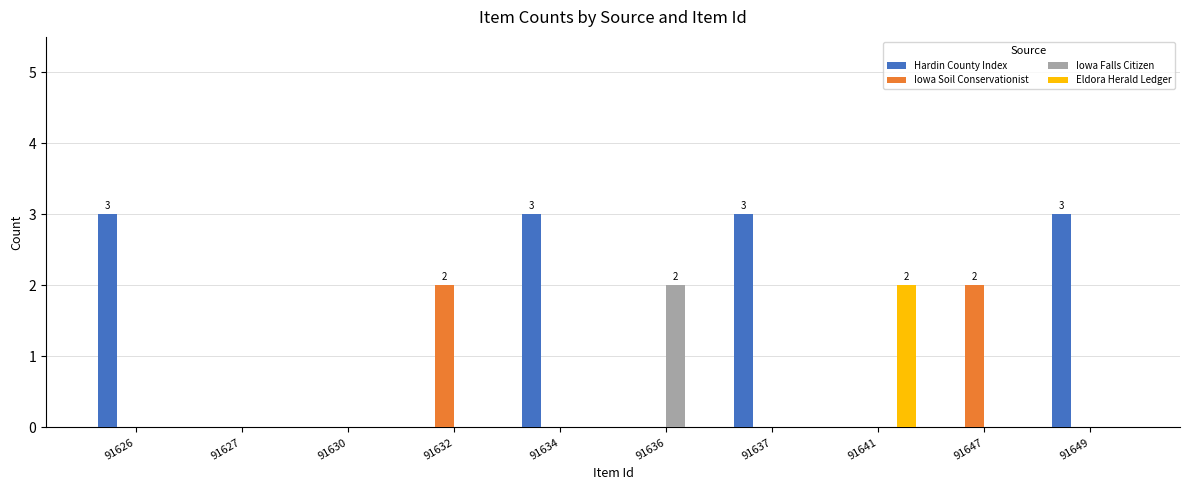

Which series has the largest total across all categories?

Hardin County Index